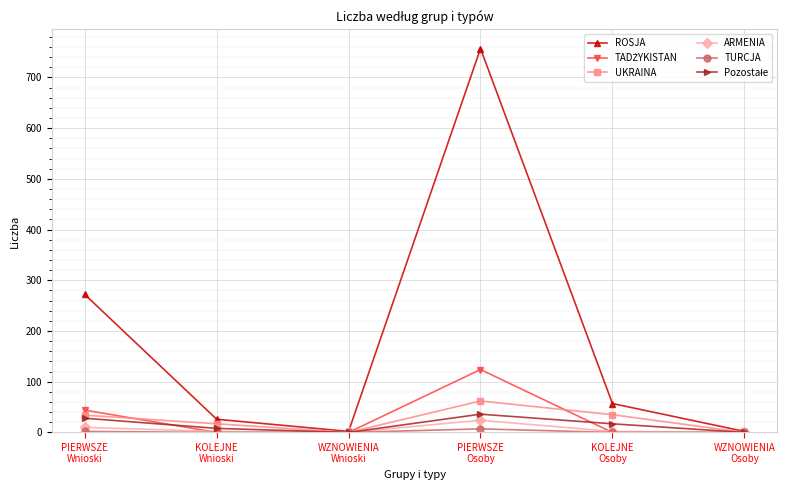

Is the value of ARMENIA at PIERWSZE
Osoby greater than the value of UKRAINA at WZNOWIENIA
Osoby?

Yes